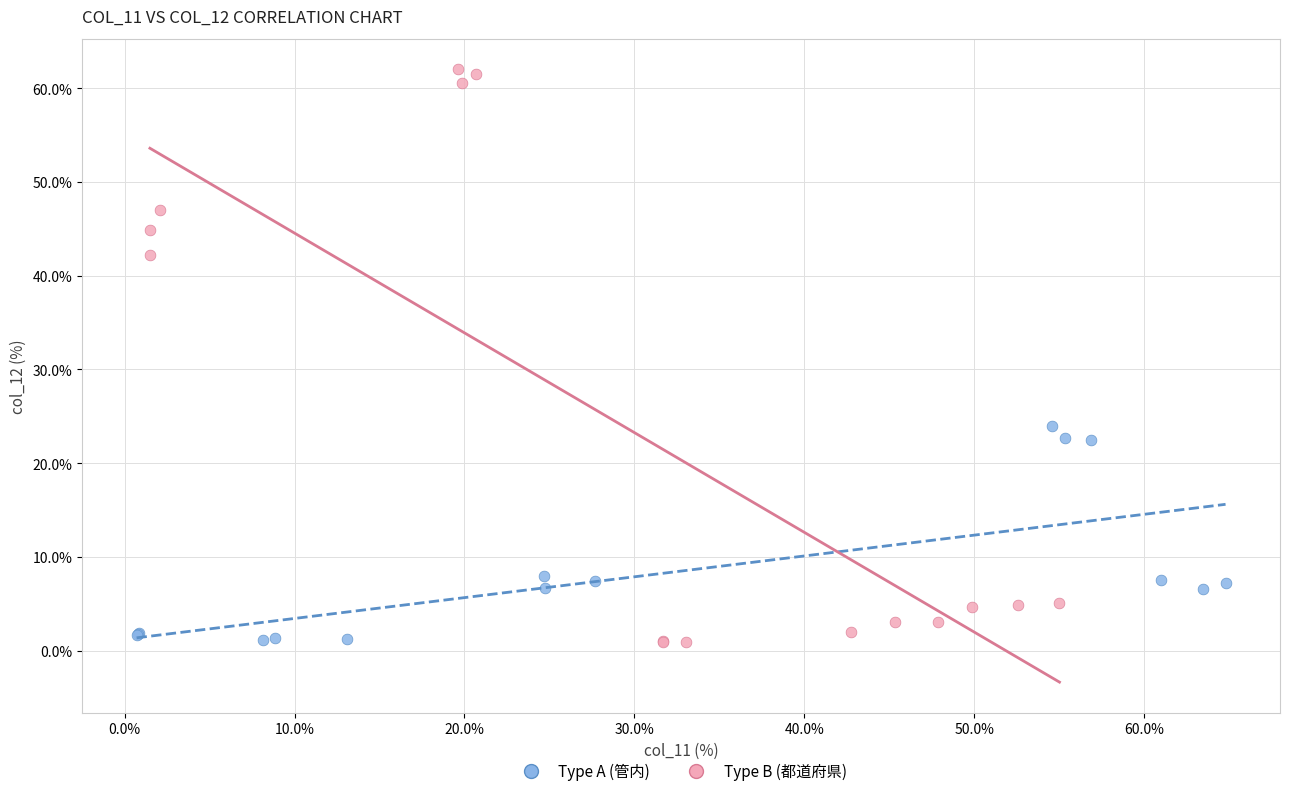

Which series reaches the maximum Y coordinate?

Type B (都道府県)